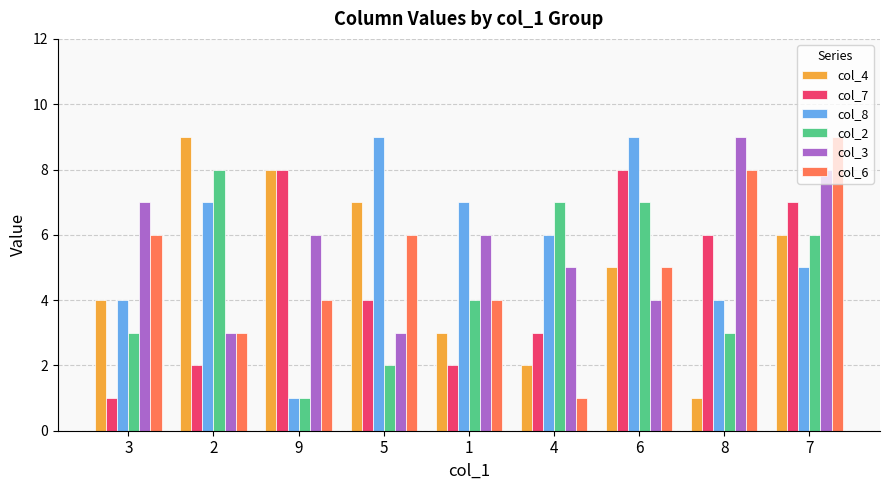

How many col_6 values are between 4 and 6?

5